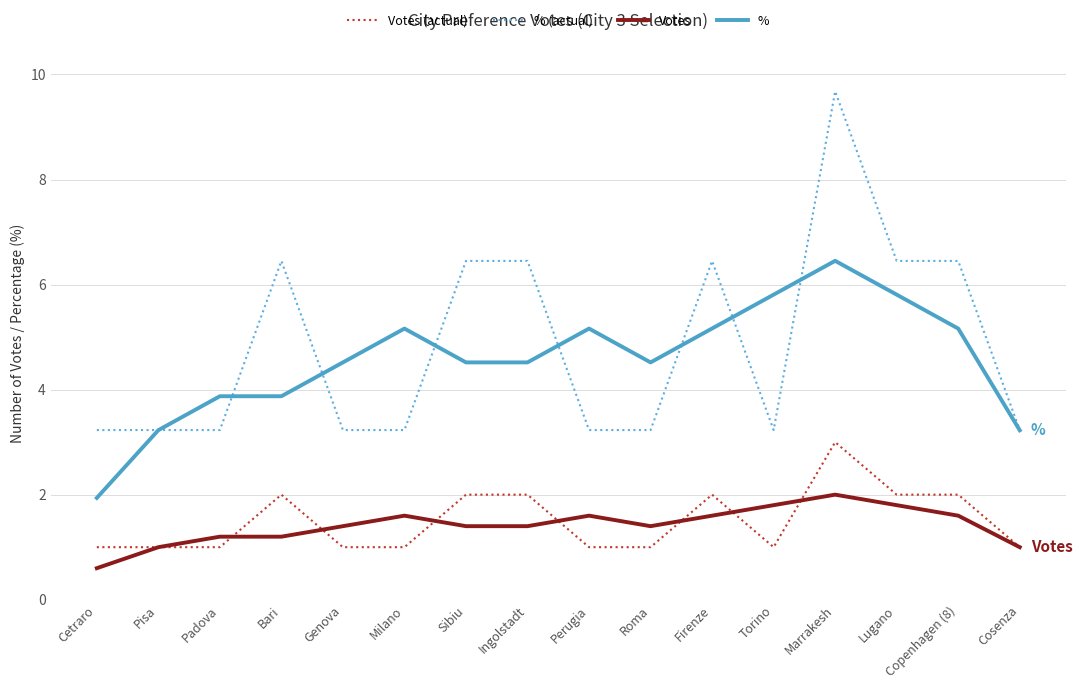

Which series has the largest range (max minus min)?

% (actual)